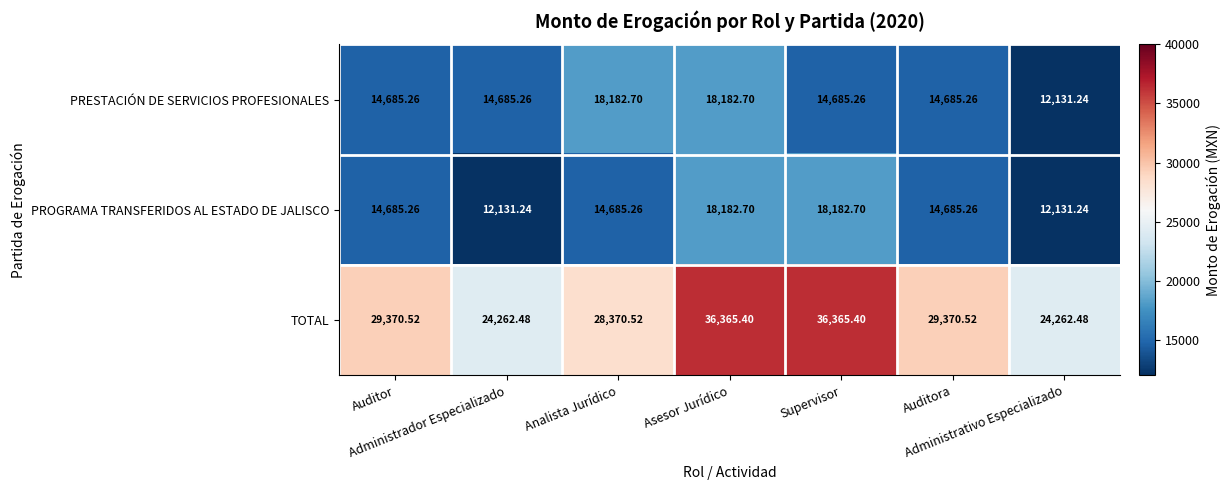

Which series has the largest total across all categories?

TOTAL